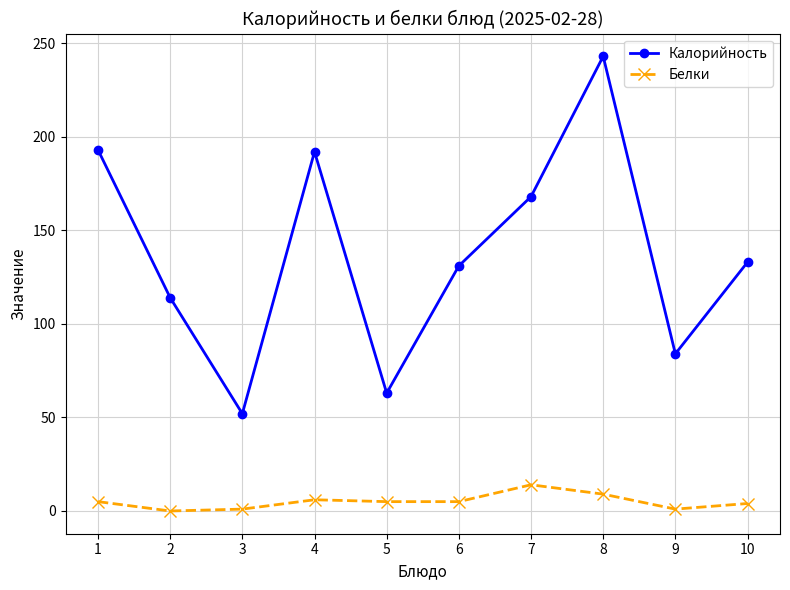

True or false: Калорийность and Белки cross at least once.

False